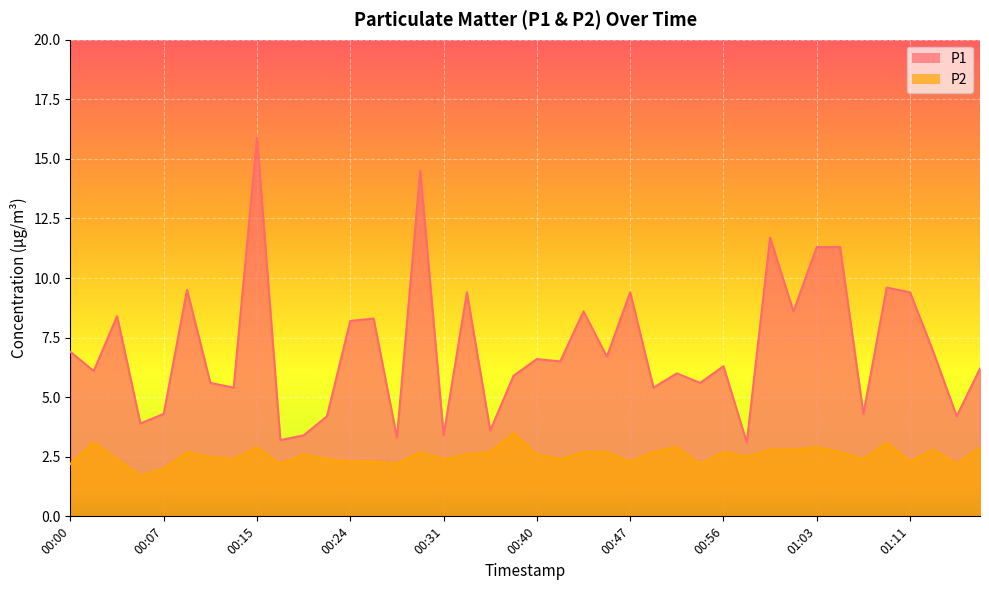

What is the difference between the maximum and minimum values in the P1 series?

12.8